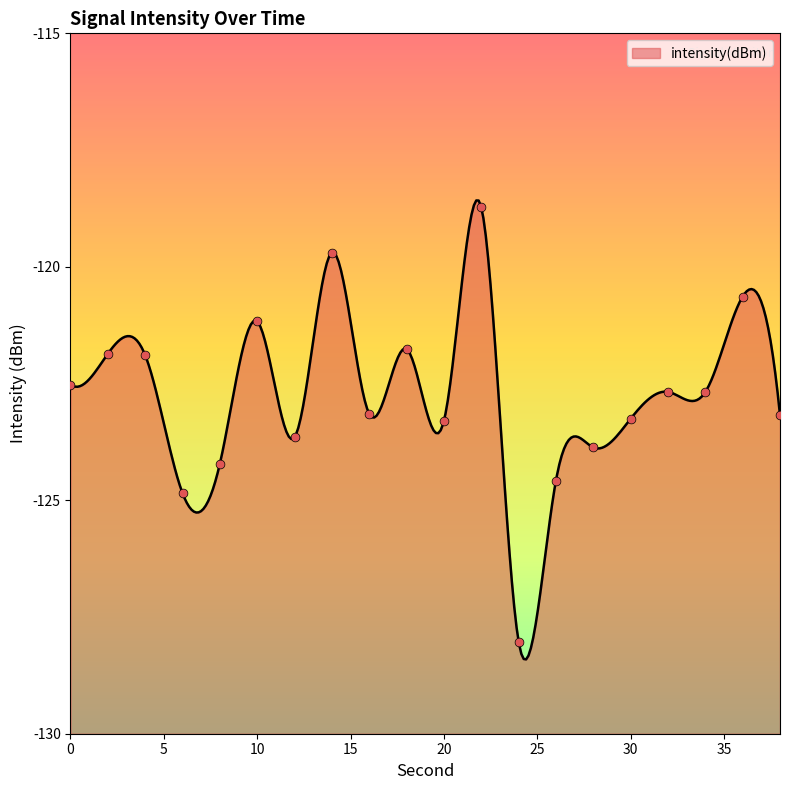

What is the change in value from 4 to 34?

-0.8